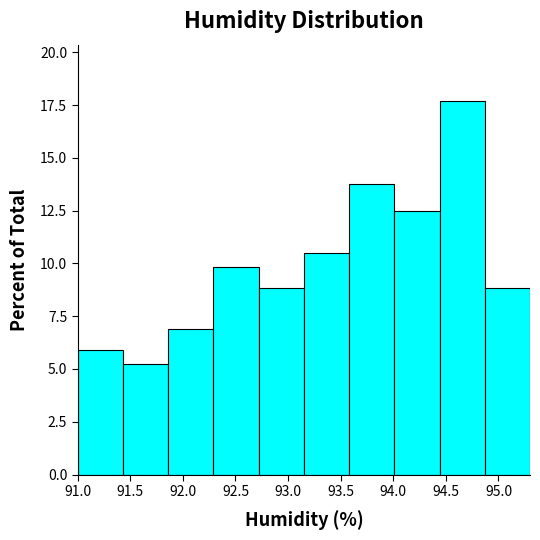

Reading left to right, transcribe this chart: for each bar, give the range it covers on the x-axis and its height. Neither the bar edges nor the heights are printed on the chart, so give them approximately, as read against the axes.

91.00 to 91.43: 6.0
91.43 to 91.86: 5.0
91.86 to 92.29: 7.0
92.29 to 92.72: 10.0
92.72 to 93.15: 9.0
93.15 to 93.58: 10.5
93.58 to 94.01: 14.0
94.01 to 94.44: 12.5
94.44 to 94.87: 17.5
94.87 to 95.30: 9.0